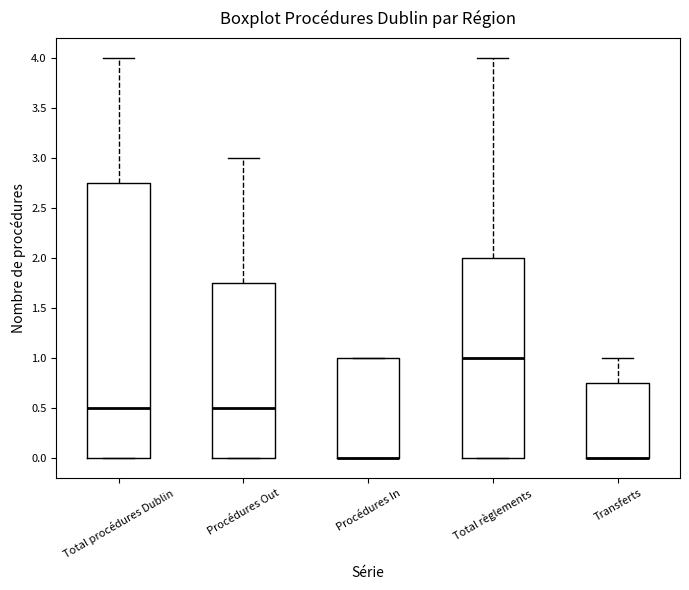

Which box is the tallest, from its lower edge to its upper edge?

Total procédures Dublin